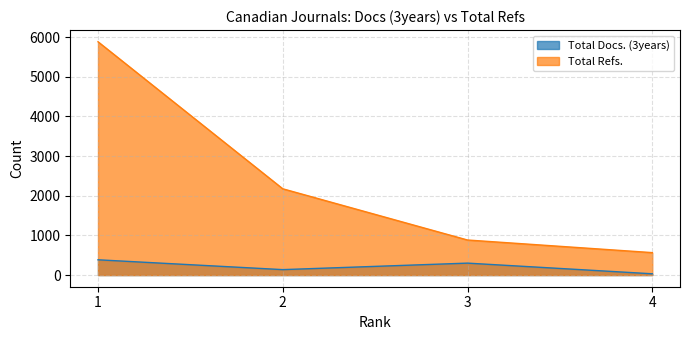

Is the value of Total Refs. at 2 greater than the value of Total Docs. (3years) at 4?

Yes